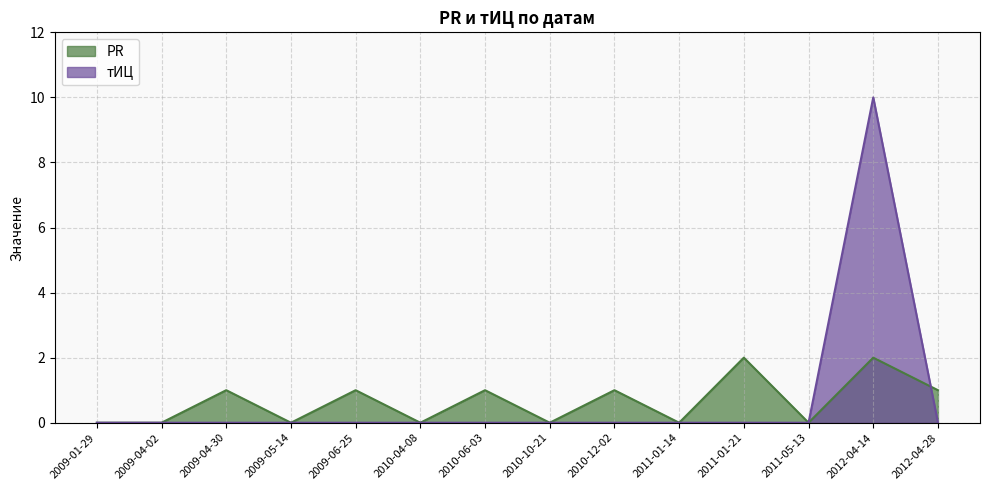

Reading left to right, transcribe all the data shown in this chart.

PR: 0	0	1	0	1	0	1	0	1	0	2	0	2	1
тИЦ: 0	0	0	0	0	0	0	0	0	0	0	0	10	0